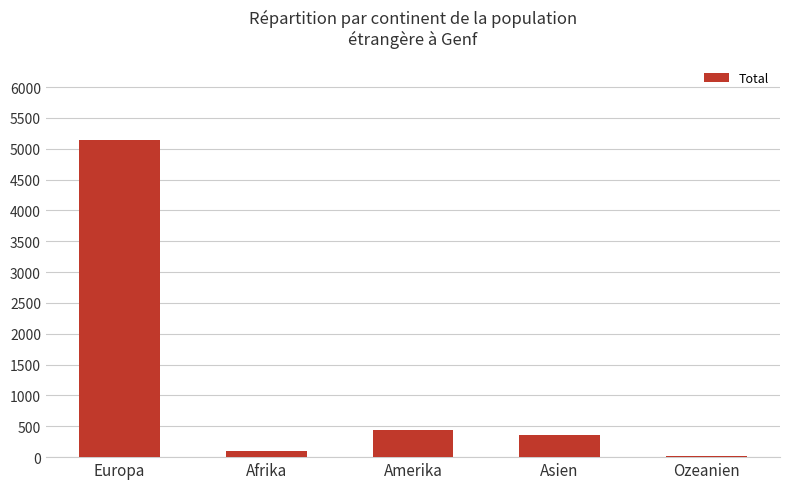

Reading left to right, list all the values displayed in this chart.

5143	103	443	365	15